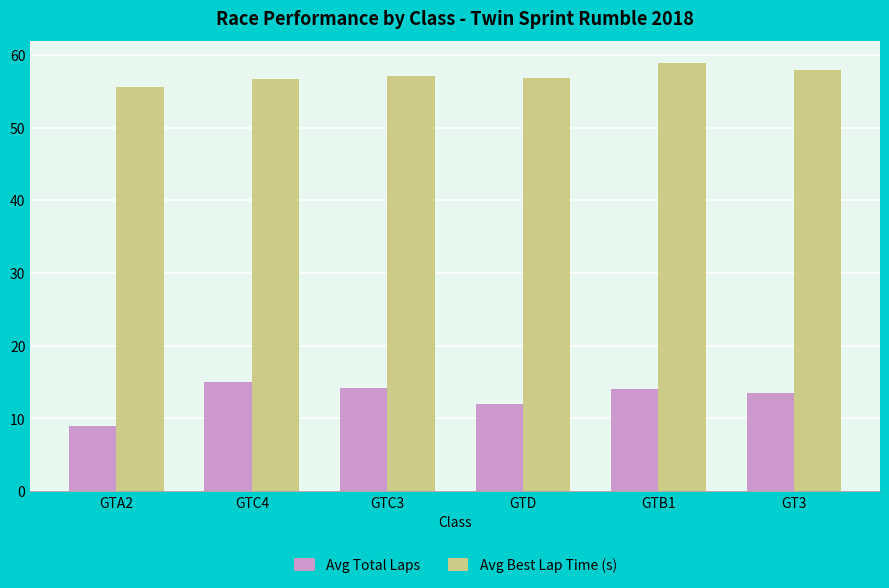

Where is Avg Total Laps nearest to the value 12?

GTD